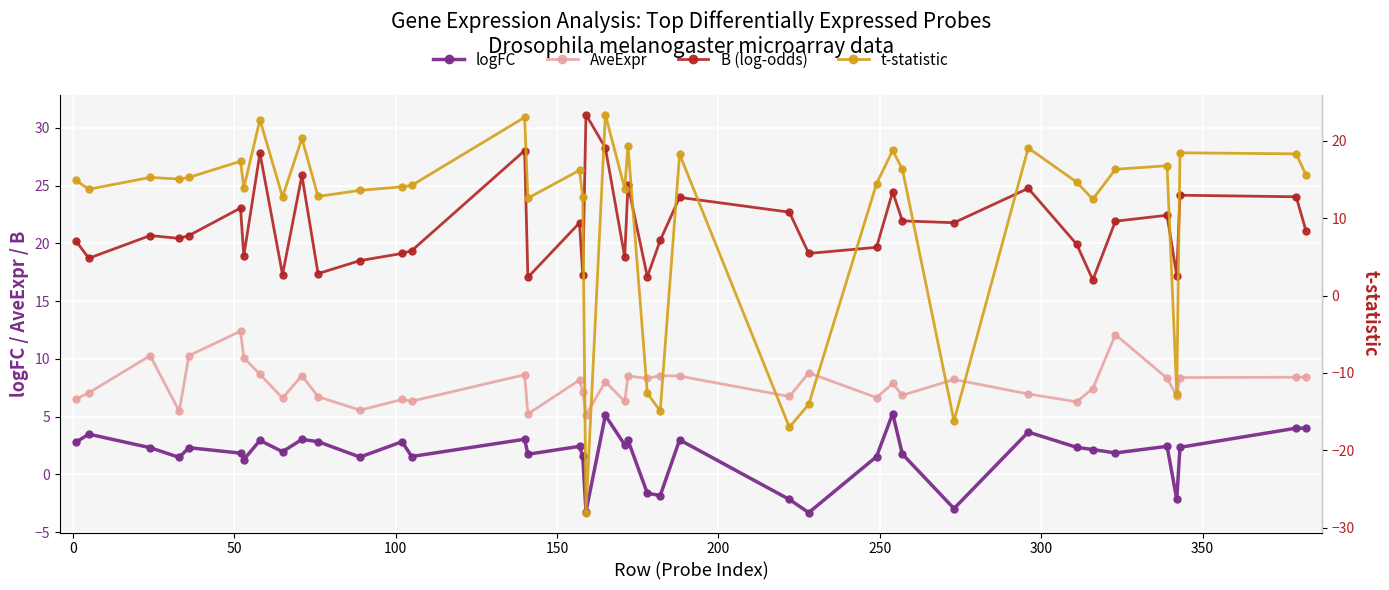

Is this an area chart (filled region under the line)?

No